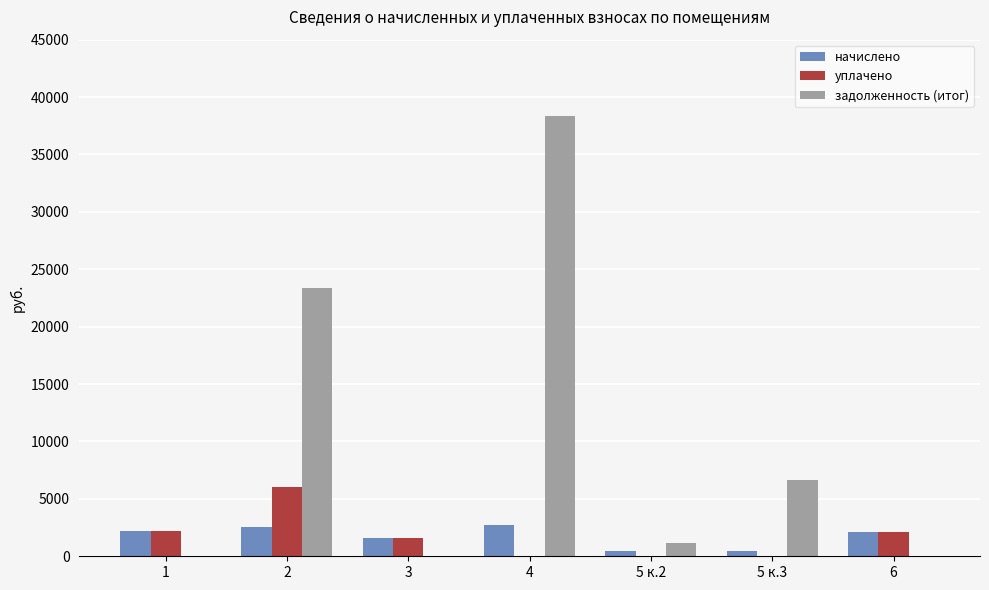

Is it true that начислено equals 2556.7 at 2?

True